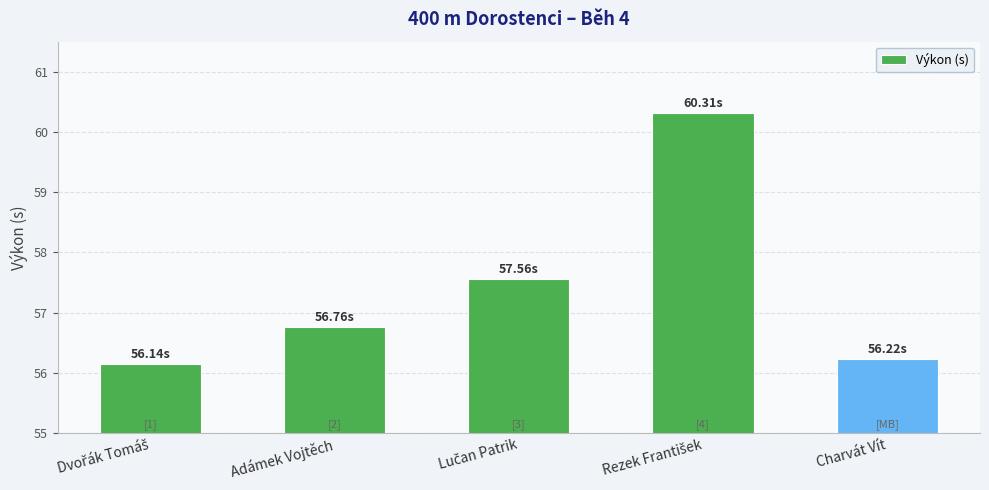

Reading left to right, transcribe all the data shown in this chart.

56.1	56.8	57.6	60.3	56.2